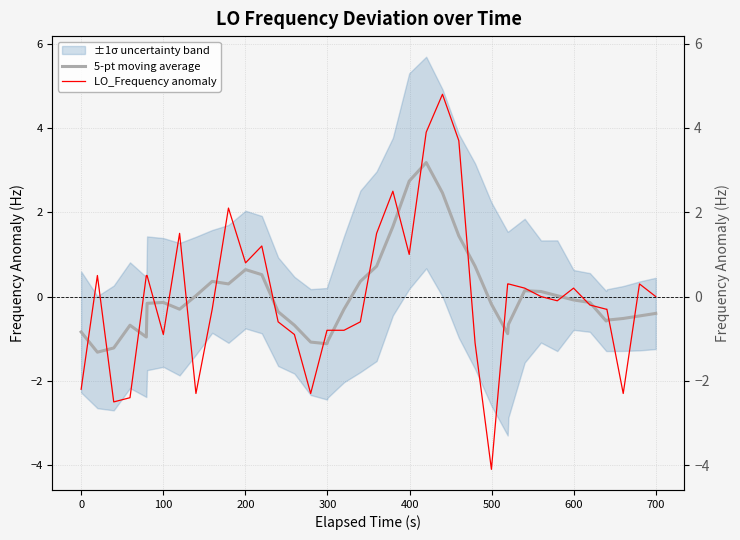

Is this an area chart (filled region under the line)?

No